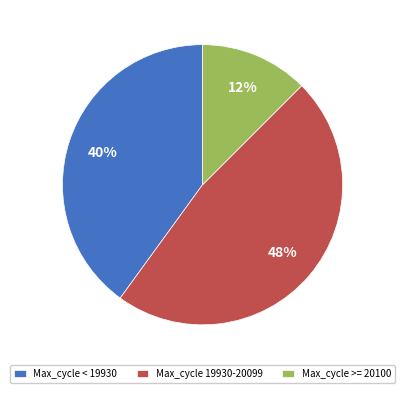

Which slice is the largest?

Max_cycle 19930-20099